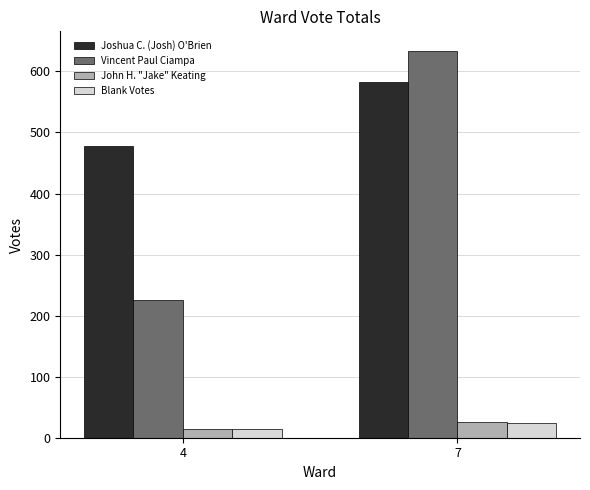

Which category has the highest value across all series?

7